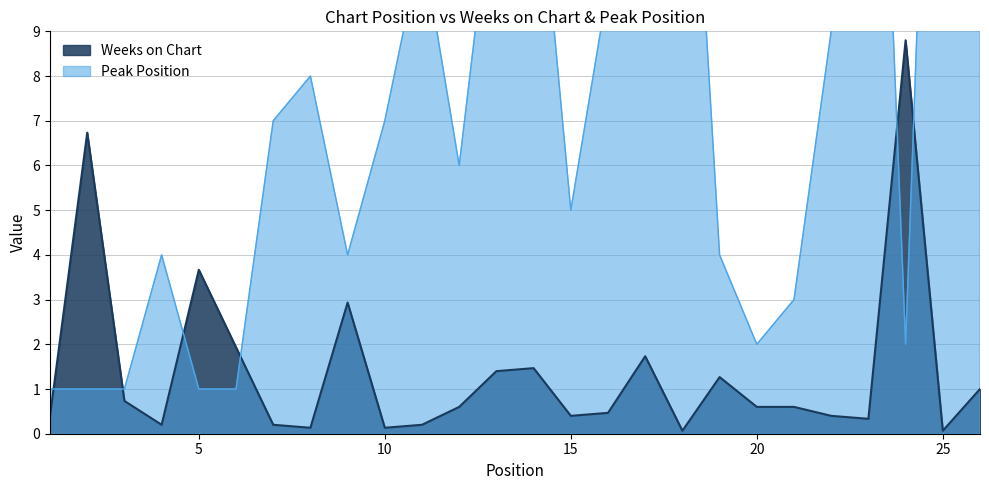

How many lines are shown in the chart?

2